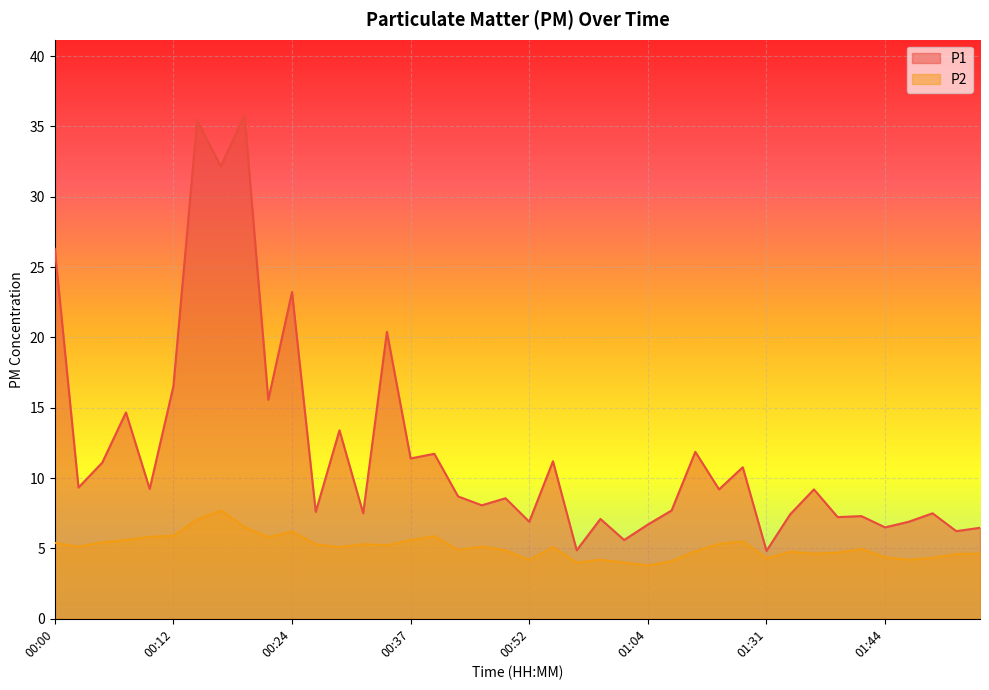

Where does the P1 series first go above 9?

00:00